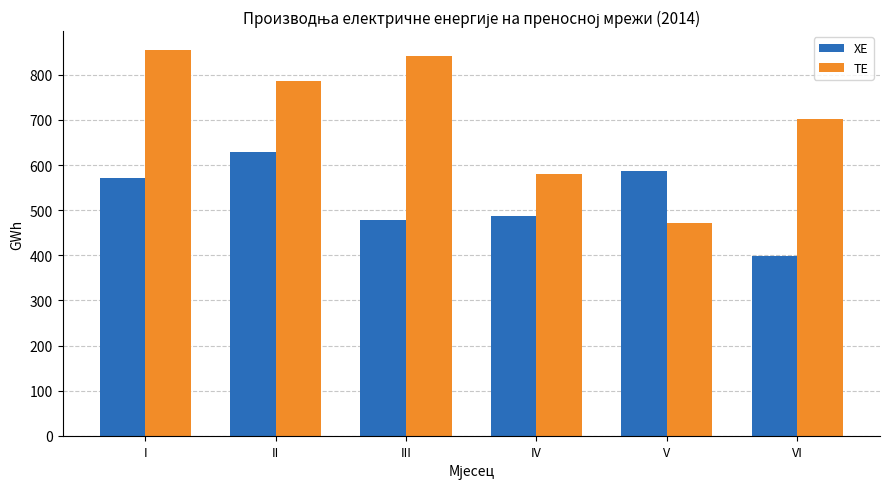

What is the difference between the highest and lowest values at VI?

302.9